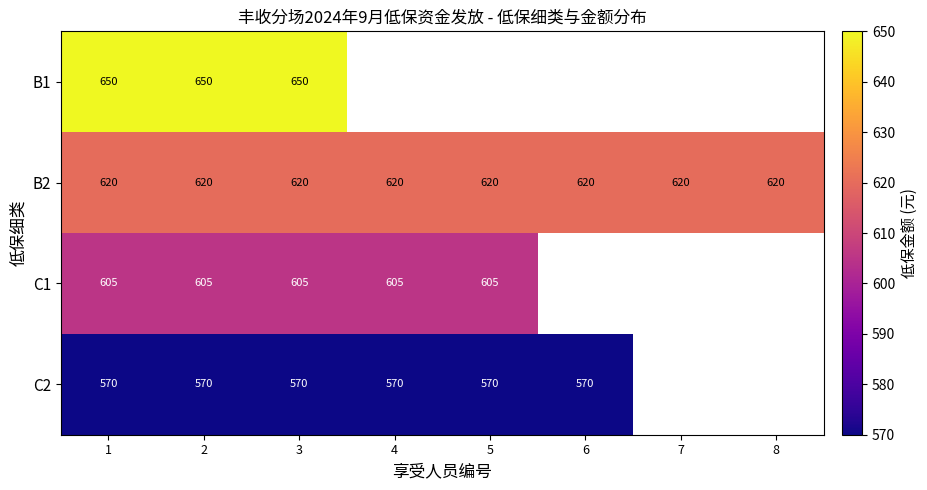

How many series are shown in this chart?

4